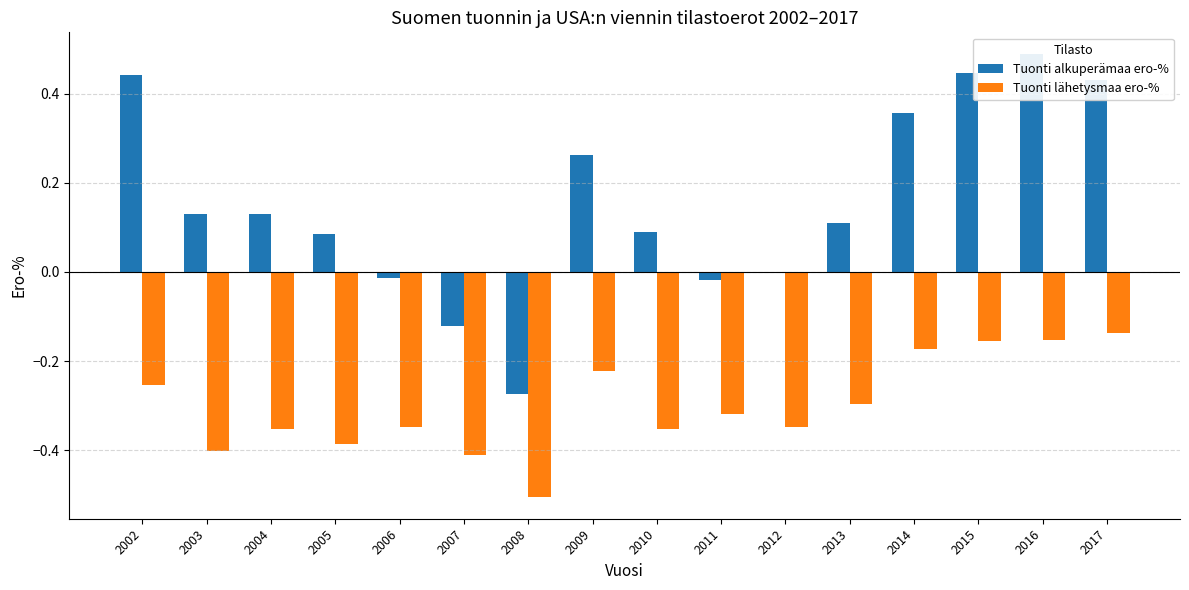

What is the difference between the Tuonti lähetysmaa ero-% values at 2013 and 2014?

0.1